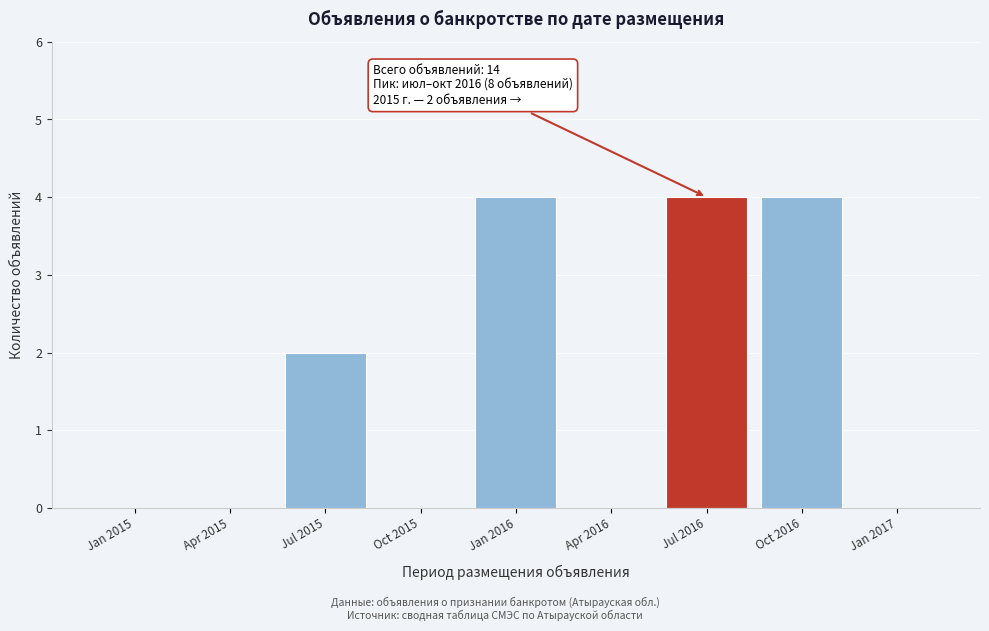

Reading left to right, transcribe all the data shown in this chart.

Jan 2015=0	Apr 2015=0	Jul 2015=2	Oct 2015=0	Jan 2016=4	Apr 2016=0	Jul 2016=4	Oct 2016=4	Jan 2017=0